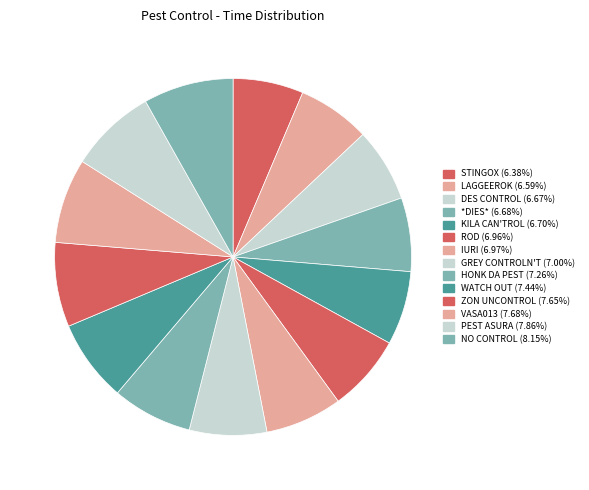

Which category has the biggest portion of the pie?

NO CONTROL